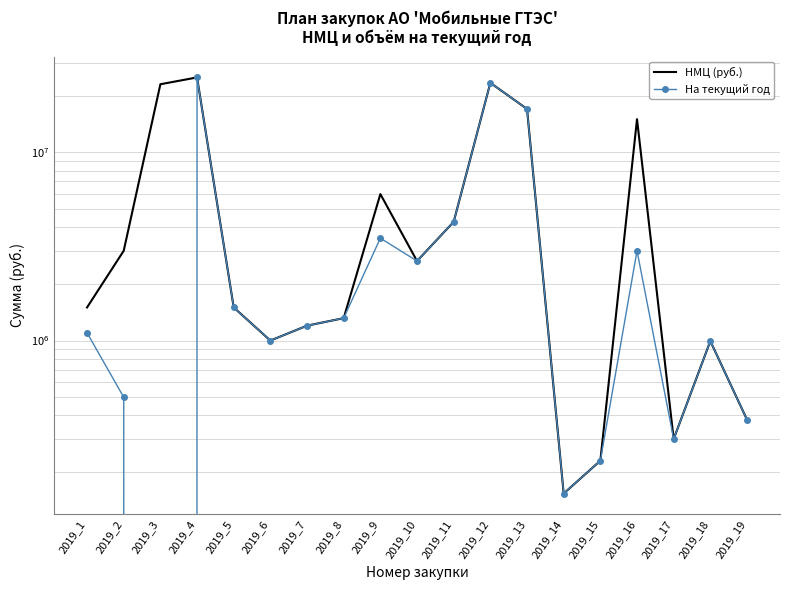

Reading right to left, extract all data points from this chart.

НМЦ (руб.): 380000	994000	300000	15000000	230000	154000	17000000	23400000	4275000	2646000	6000000	1316000	1200000	1000000	1500000	25000000	23000000	3000000	1500000
На текущий год: 380000	994000	300000	3000000	230000	154000	17000000	23400000	4275000	2646000	3500000	1316000	1200000	1000000	1500000	25000000	0	500000	1100000